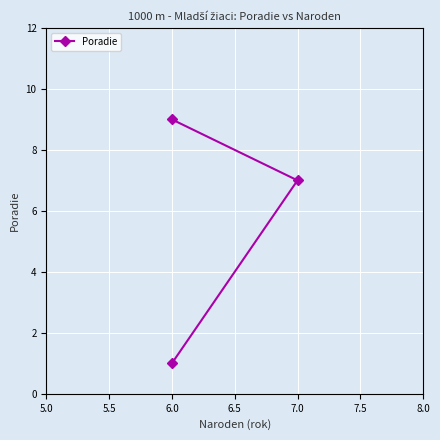

Reading right to left, transcribe all the data shown in this chart.

9	7	1